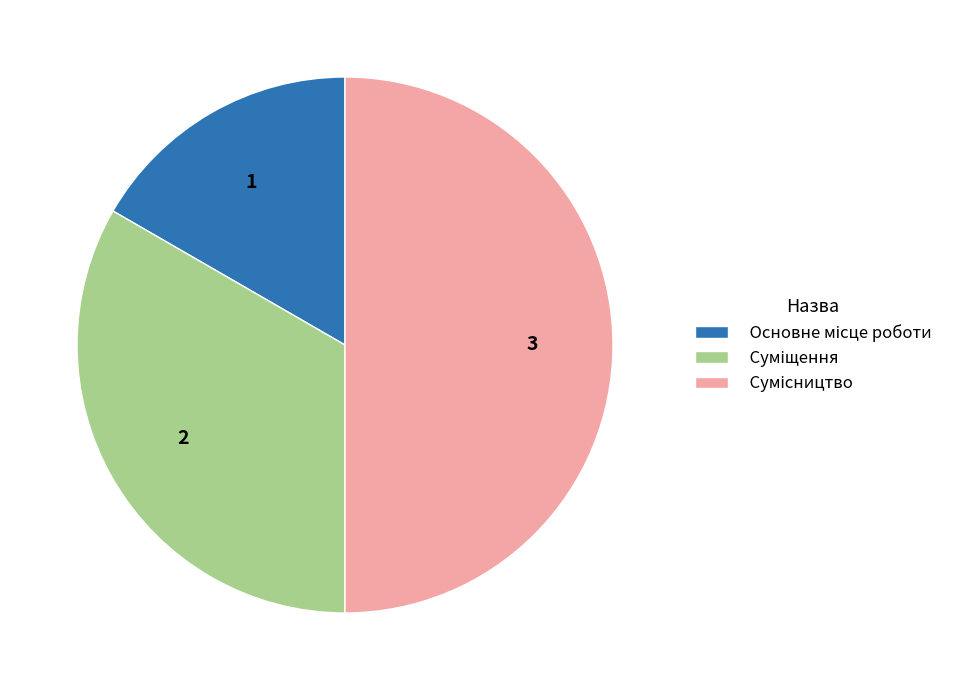

What is the total percentage of Суміщення and Основне місце роботи?

50.0%